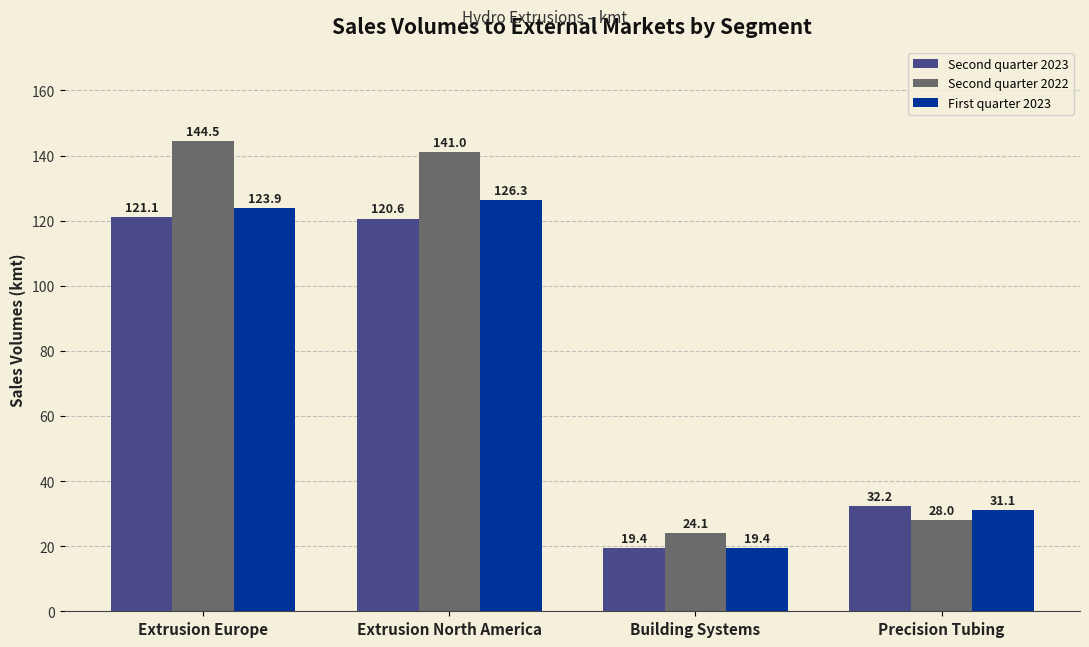

How many categories are shown in the chart?

4